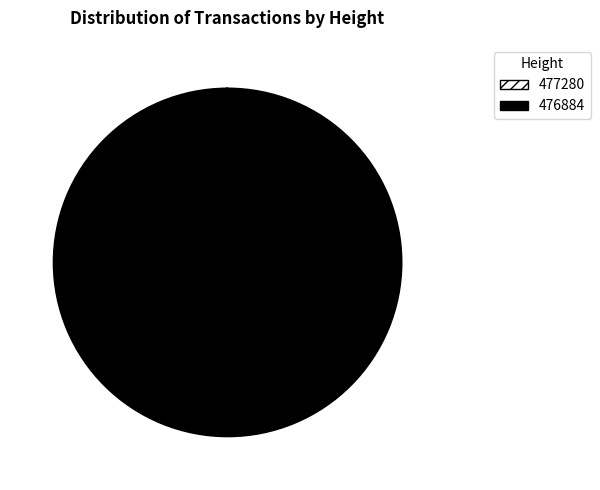

The 476884 slice represents 100% of the pie. True or false?

True